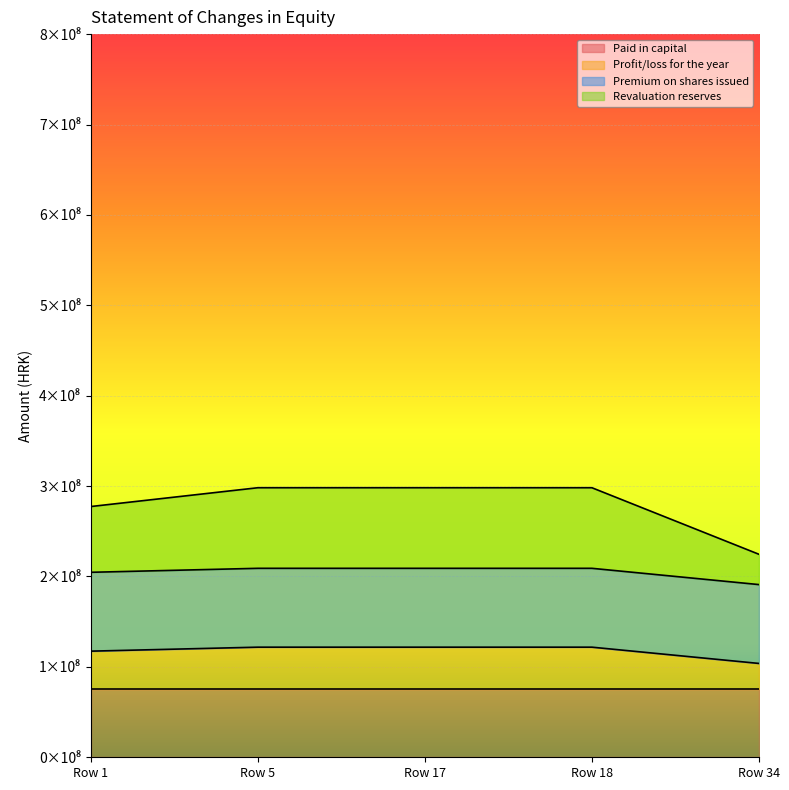

What are all the series names shown in the legend?

Paid in capital, Profit/loss for the year, Premium on shares issued, Revaluation reserves